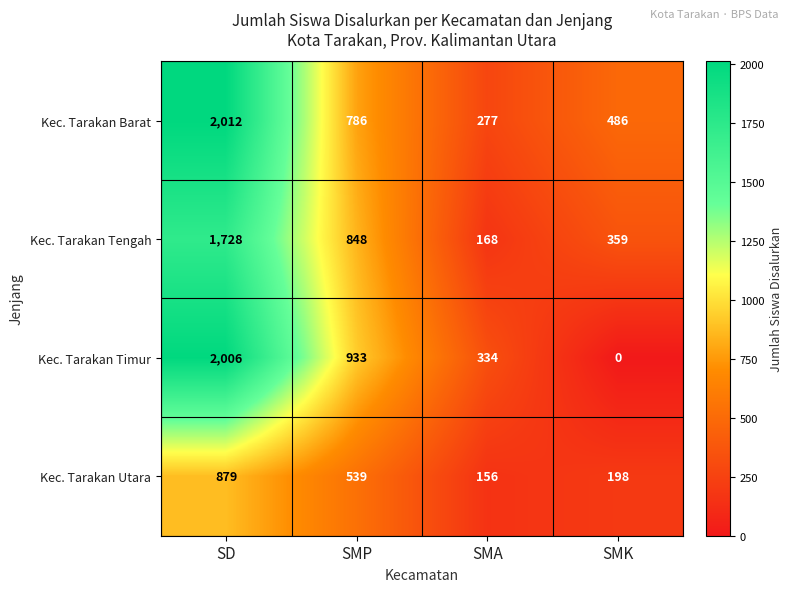

Reading right to left, transcribe all the data shown in this chart.

Kec. Tarakan Barat: 486	277	786	2012
Kec. Tarakan Tengah: 359	168	848	1728
Kec. Tarakan Timur: 0	334	933	2006
Kec. Tarakan Utara: 198	156	539	879